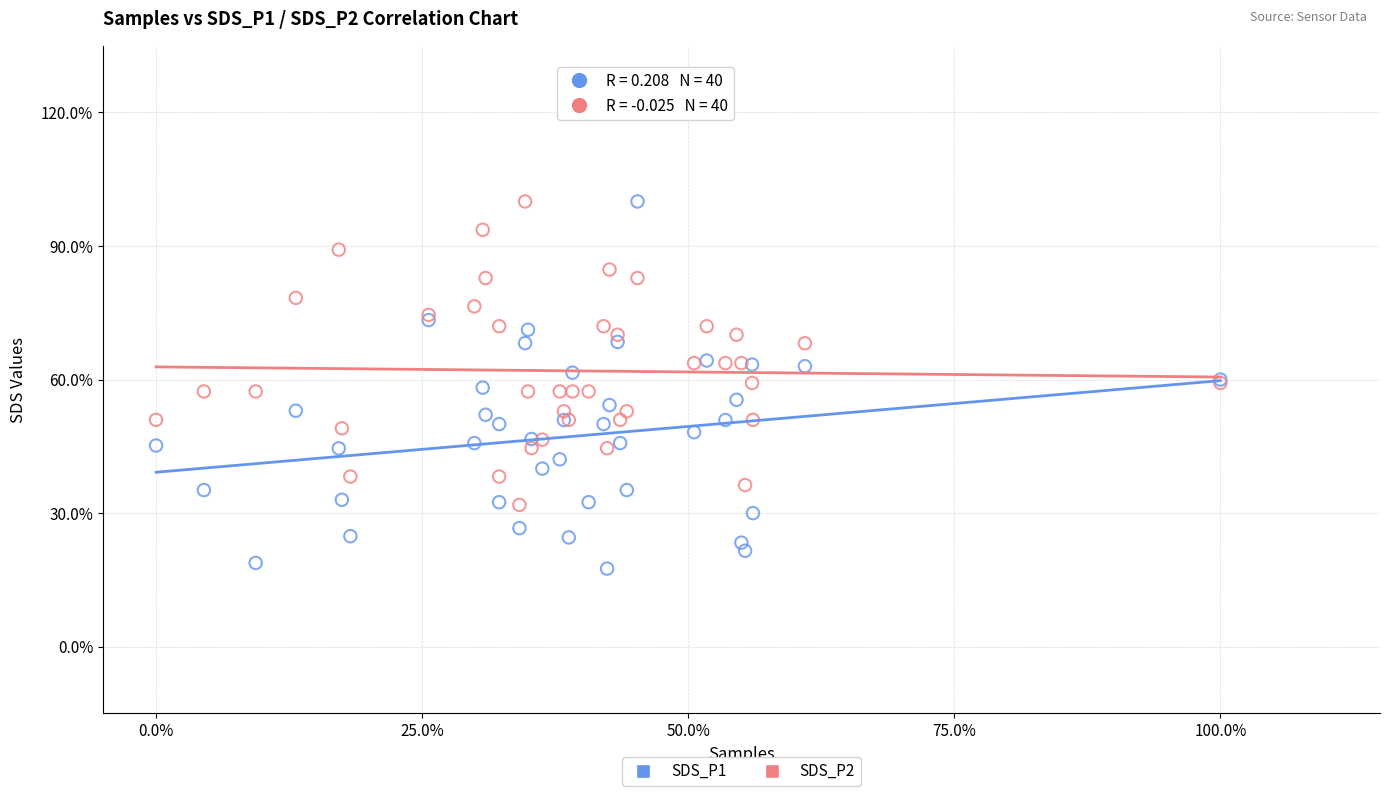

What are all the series names shown in the legend?

SDS_P1, SDS_P2